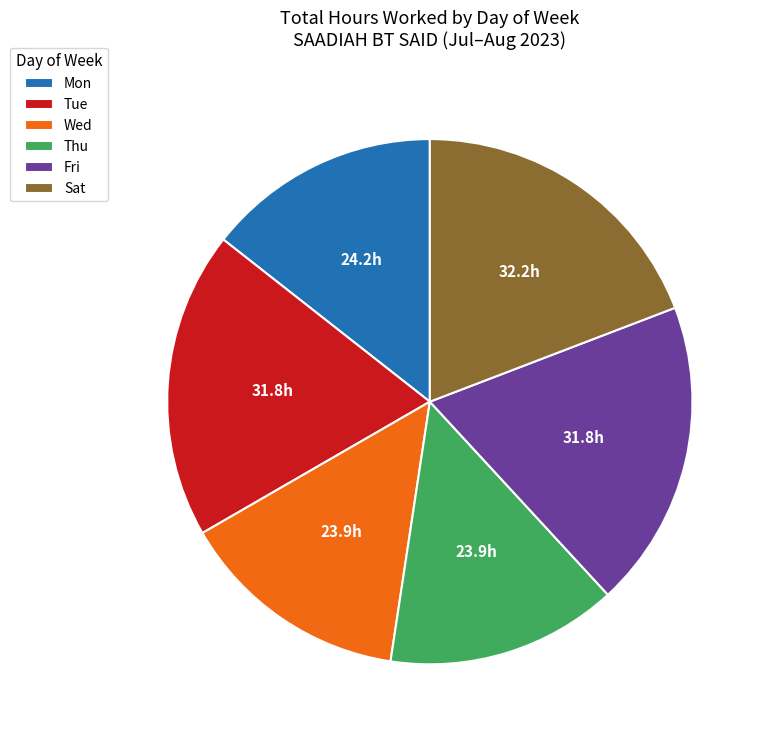

Is it true that Tue is 24% of the pie?

False